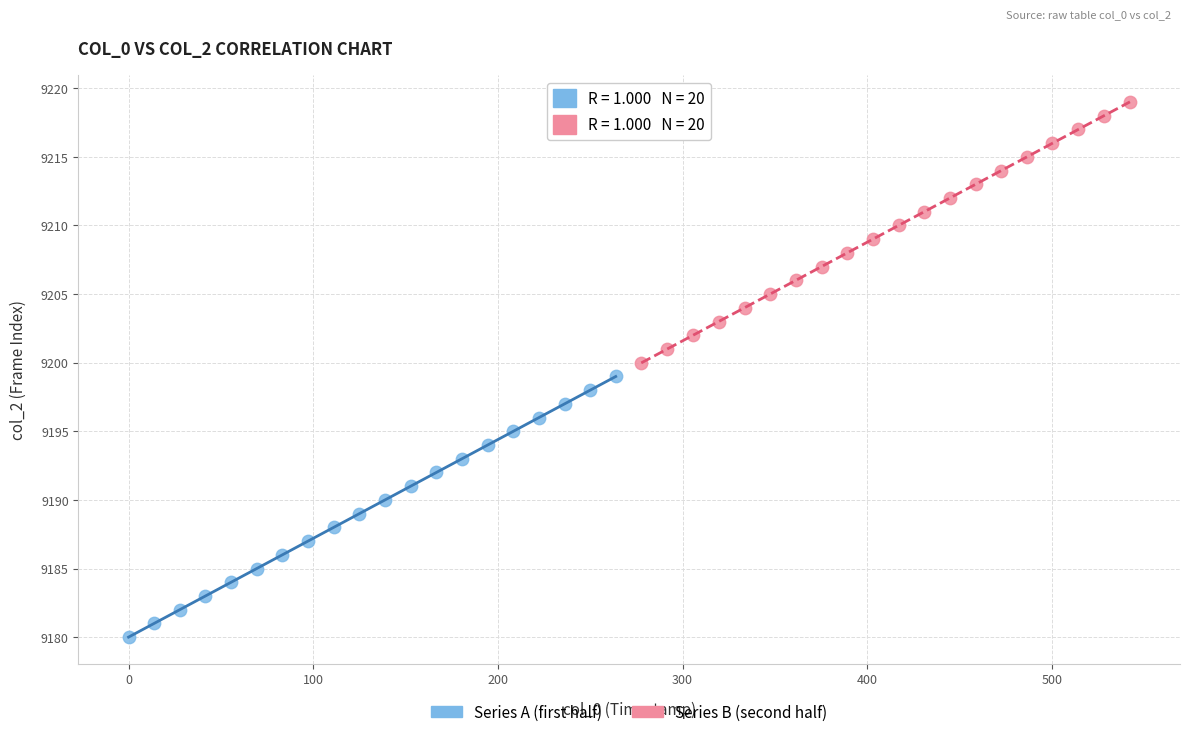

Which series contains the highest Y value?

Series B (second half)